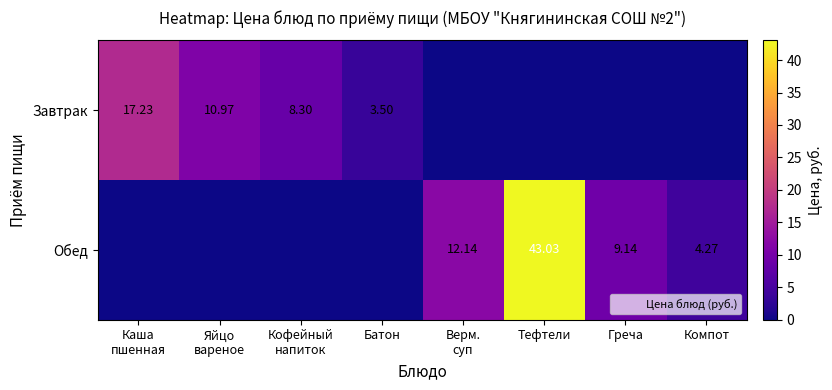

What is the sum of all Обед values?

68.6